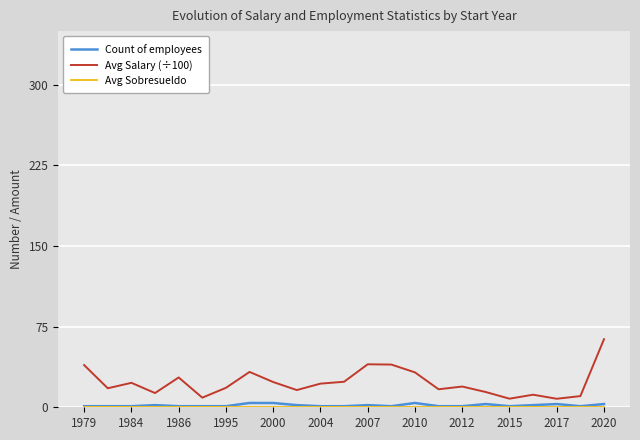

What is the difference between the maximum and minimum values in the Count of employees series?

3.0